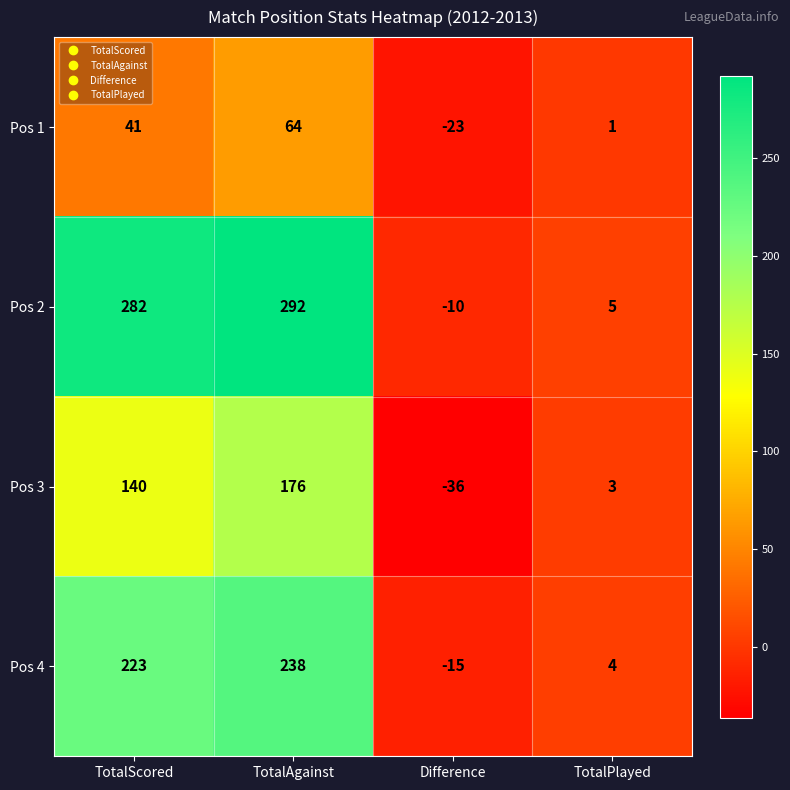

Between TotalScored and Difference, which series saw the biggest shift?

Pos 2